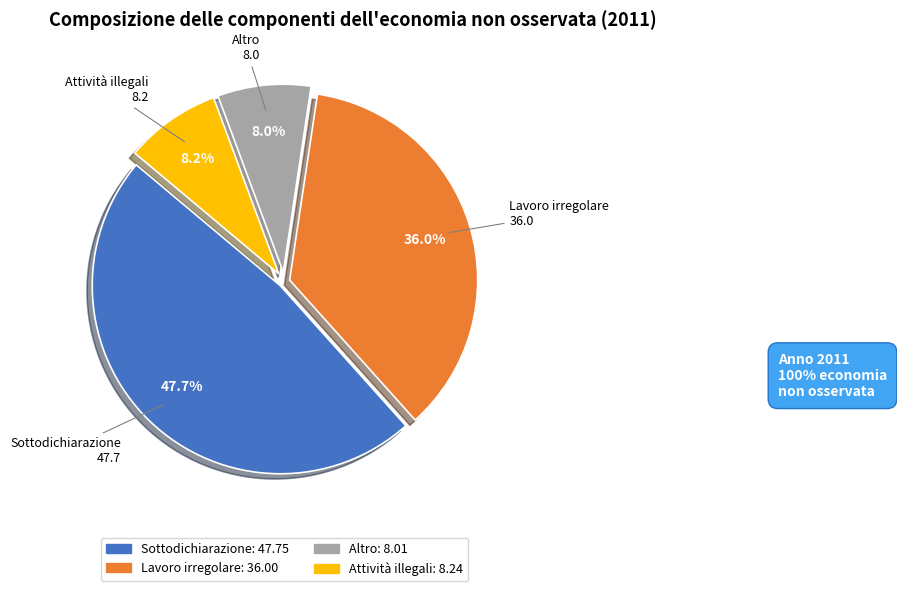

Combined, do Sottodichiarazione and Lavoro irregolare account for over 50%?

Yes